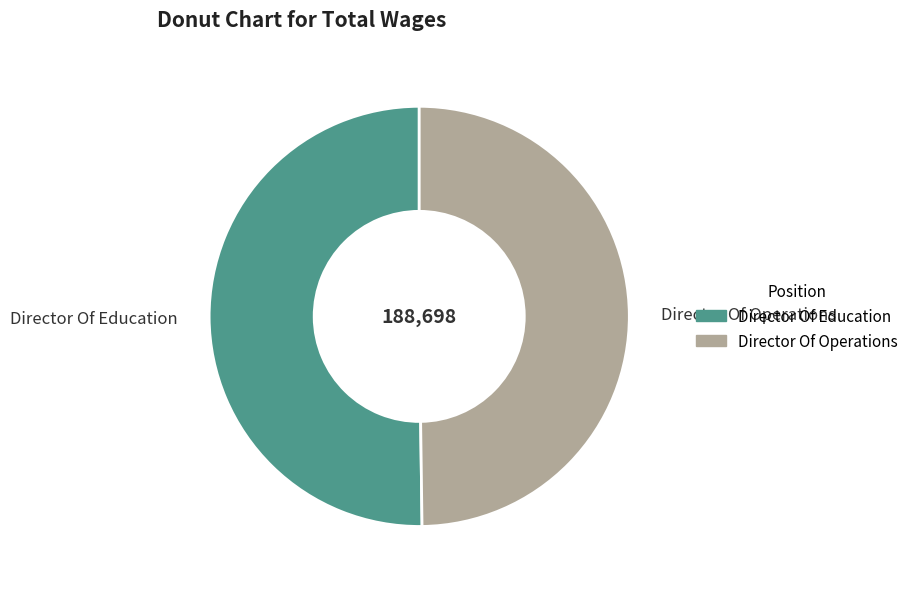

What is the ratio of the value at Director Of Operations to the value at Director Of Education?

1.0